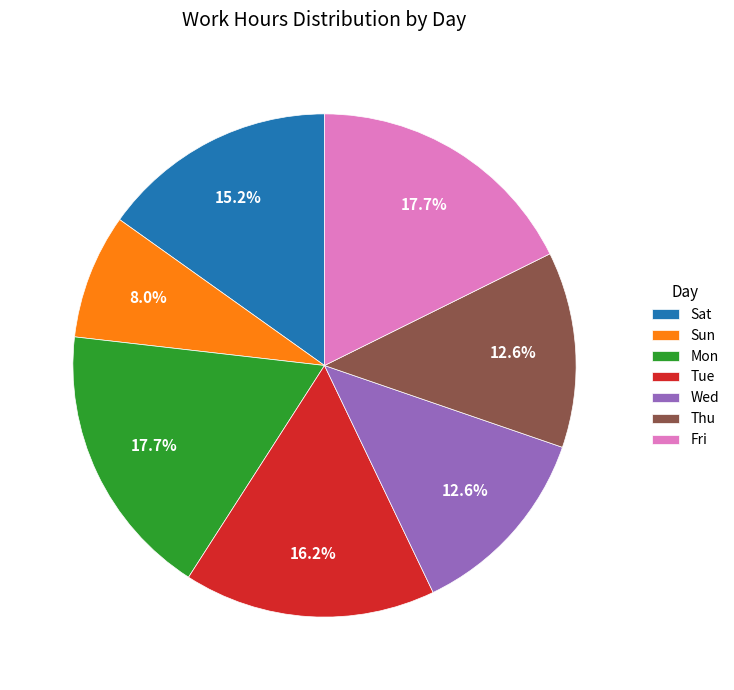

Is the sum of Sat and Thu greater than half?

No